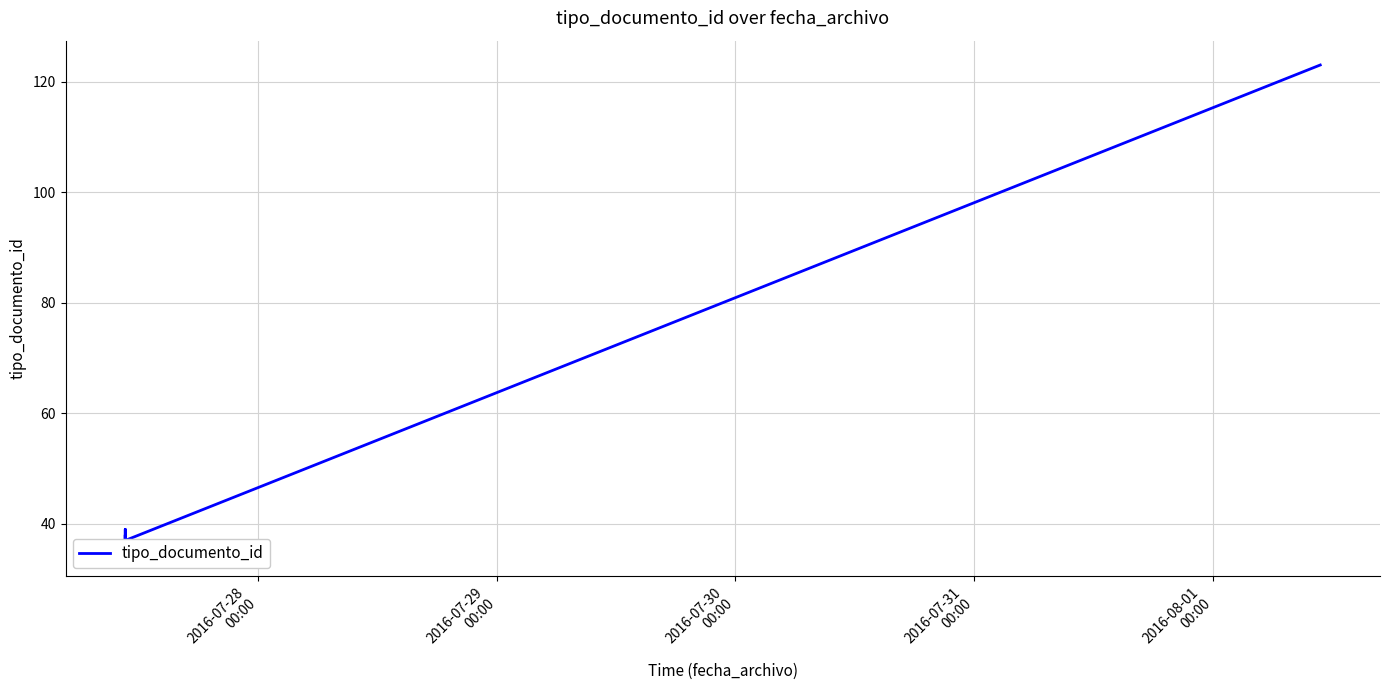

Is this an area chart (filled region under the line)?

No